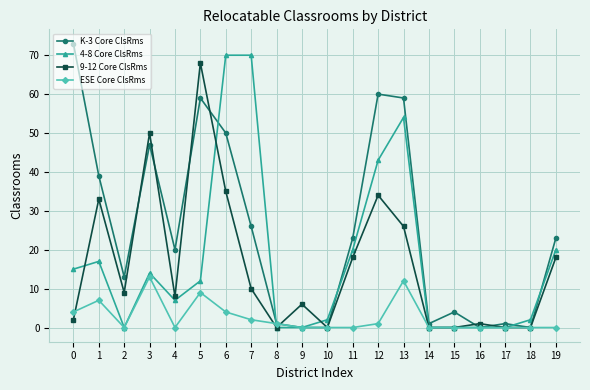

Reading right to left, list all the values displayed in this chart.

K-3 Core ClsRms: 23	0	1	0	4	1	59	60	23	0	0	1	26	50	59	20	47	13	39	73
4-8 Core ClsRms: 20	2	0	0	0	0	54	43	20	2	0	0	70	70	12	7	14	0	17	15
9-12 Core ClsRms: 18	0	0	1	0	0	26	34	18	0	6	0	10	35	68	8	50	9	33	2
ESE Core ClsRms: 0	0	0	0	0	0	12	1	0	0	0	1	2	4	9	0	13	0	7	4